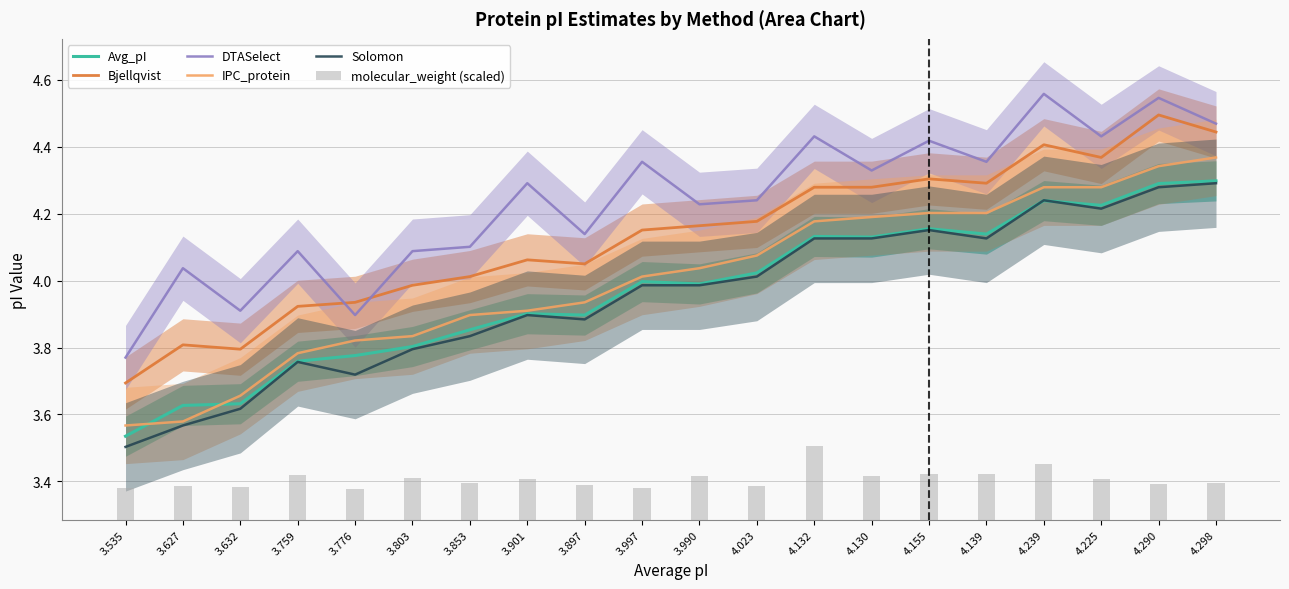

What is the label of the 15th bar from the left?

4.155